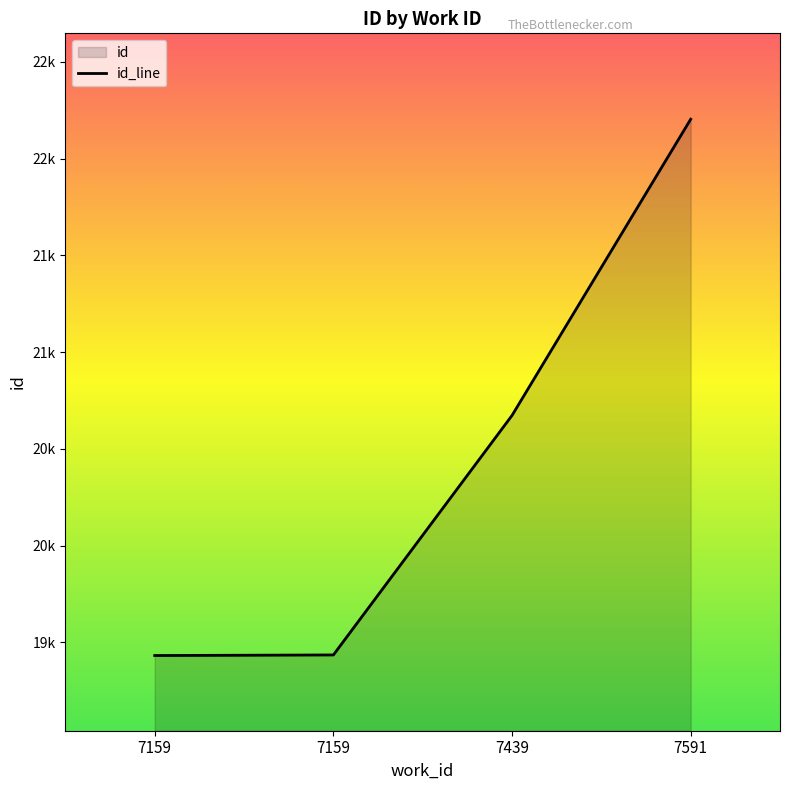

Which label corresponds to the largest value in the chart?

7591